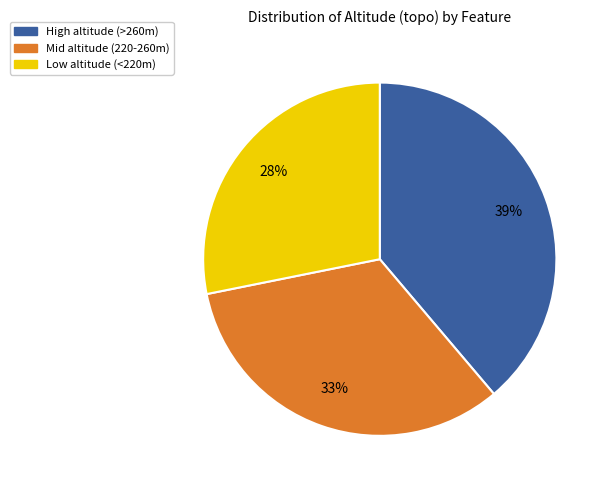

What percentage is the Low altitude (<220m) slice, to the nearest percent?

28%